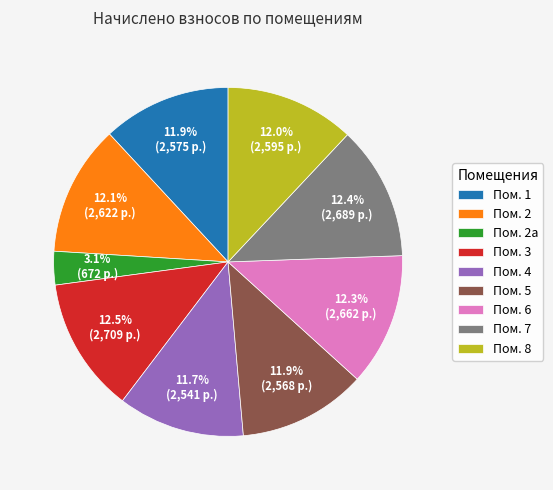

Is there a majority slice in this chart?

No